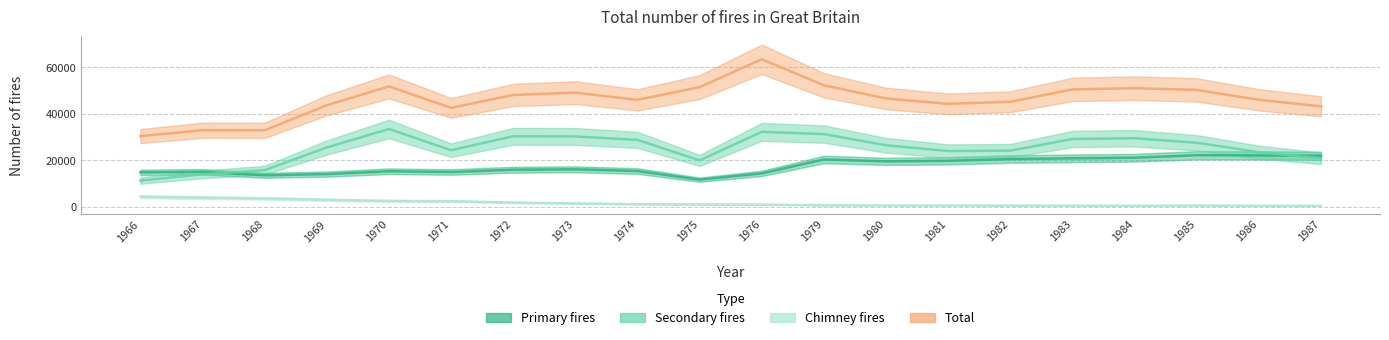

What is the difference between the maximum and minimum values in the Chimney fires series?

3924